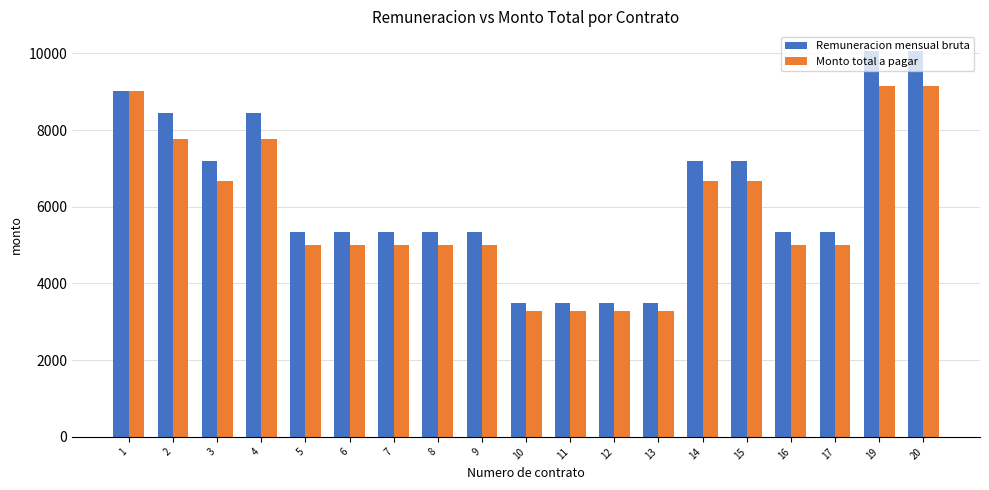

Reading left to right, what are all the values shown in this chart?

Remuneracion mensual bruta: 1=9009.0	2=8432.0	3=7196.0	4=8432.0	5=5342.0	6=5342.0	7=5342.0	8=5342.0	9=5342.0	10=3488.0	11=3488.0	12=3488.0	13=3488.0	14=7196.0	15=7196.0	16=5342.0	17=5342.0	19=10069.0	20=10069.0
Monto total a pagar: 1=9009.0	2=7760.5	3=6659.0	4=7760.5	5=5006.7	6=5006.7	7=5006.7	8=5006.7	9=5006.7	10=3290.7	11=3290.7	12=3290.7	13=3290.7	14=6659.0	15=6659.0	16=5006.7	17=5006.7	19=9144.9	20=9144.9